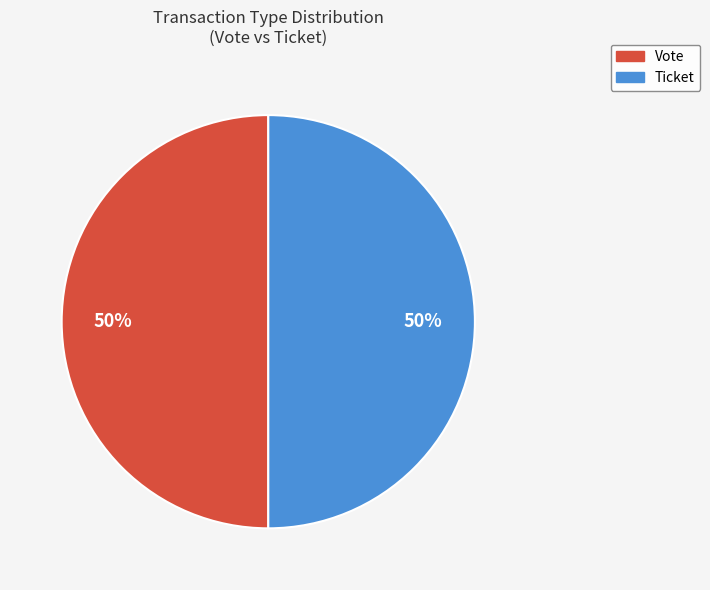

Is the sum of Vote and Ticket greater than half?

Yes